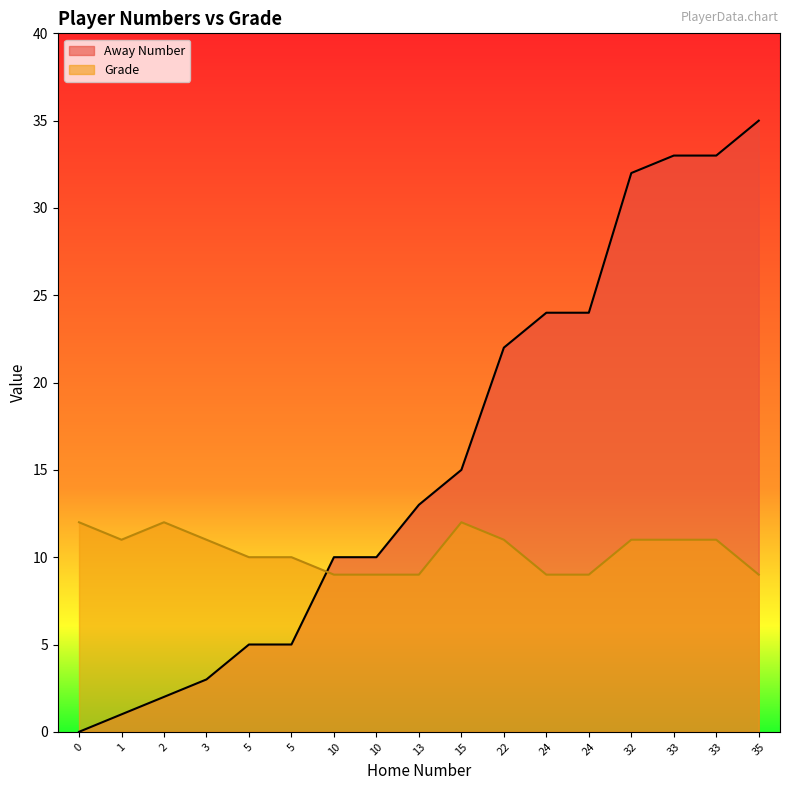

How many data points in Grade are above 11?

3